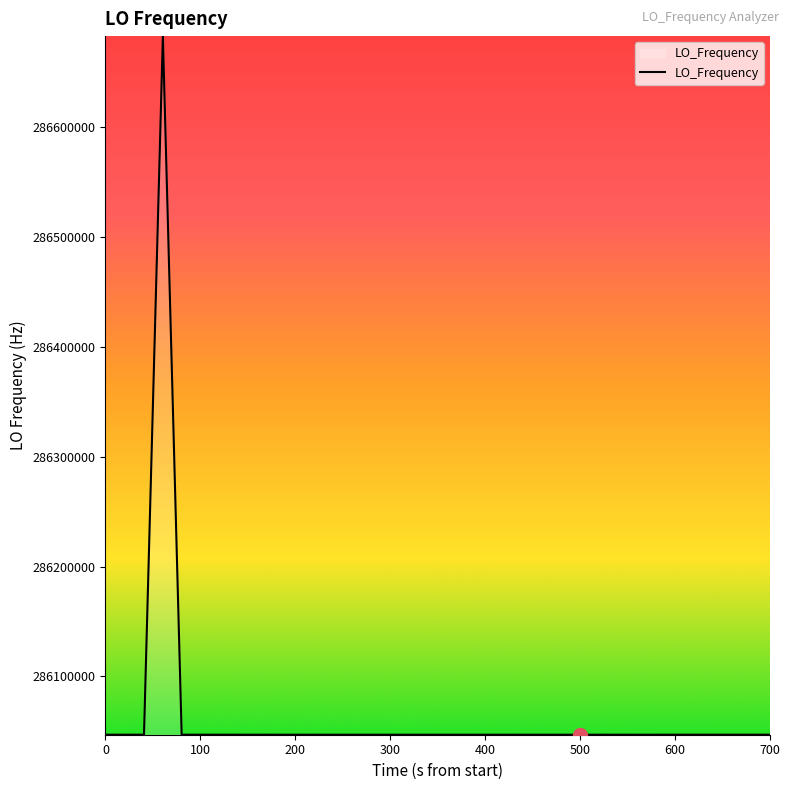

What is the difference between the maximum and second lowest values?

635720.6